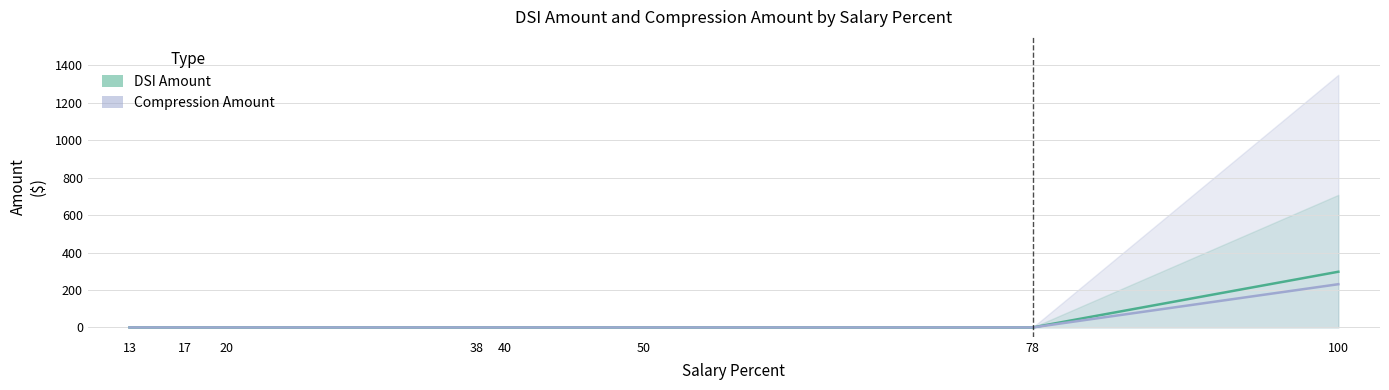

True or false: Compression Amount and DSI Amount cross at least once.

False